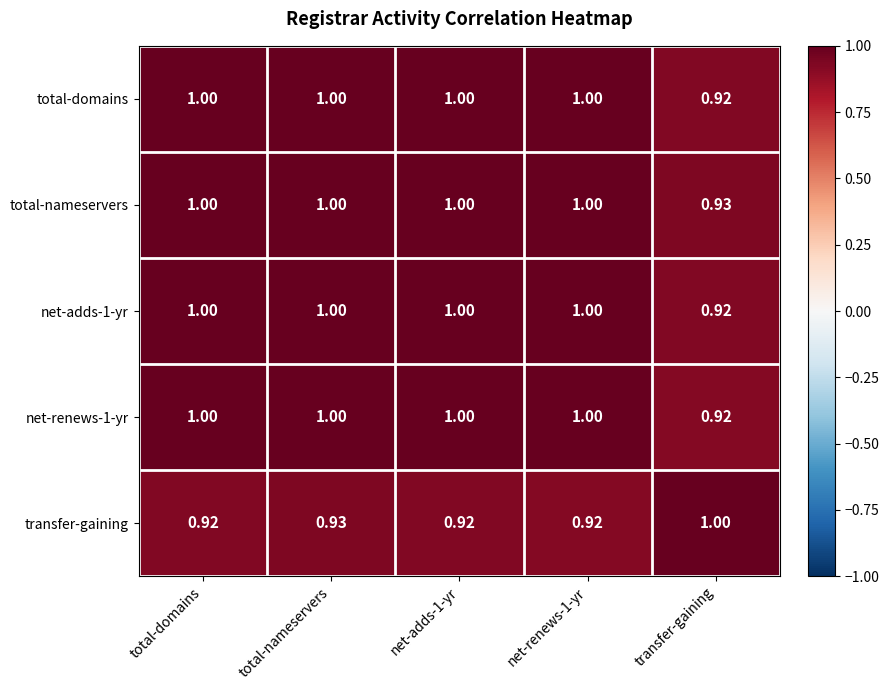

At which category is the sum across all series the highest?

total-nameservers